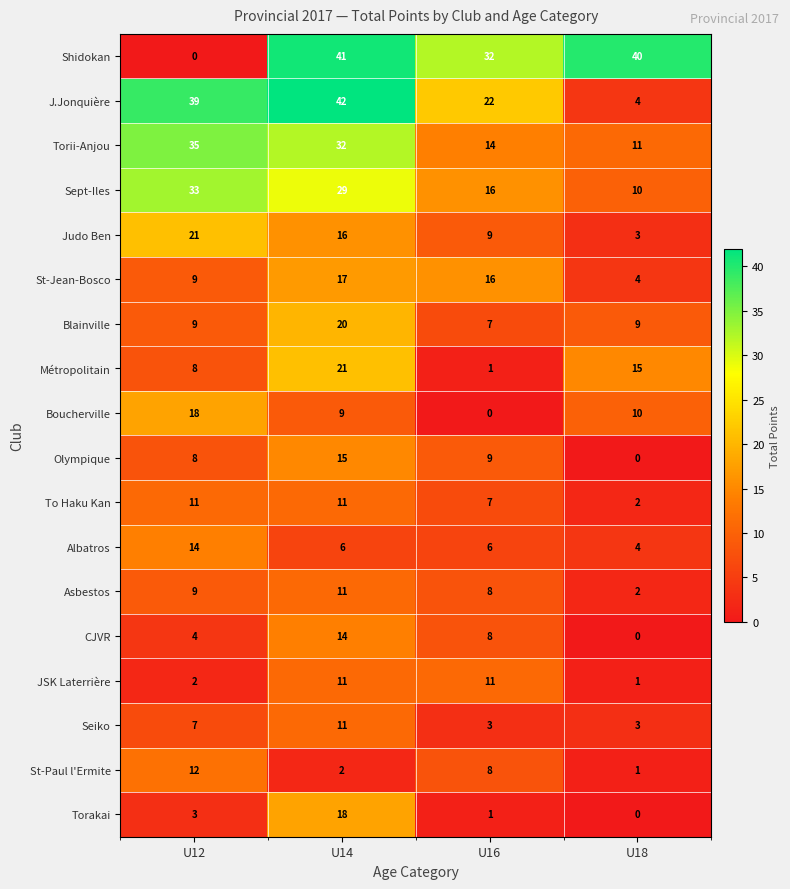

Is it true that Olympique equals 8 at U12?

True